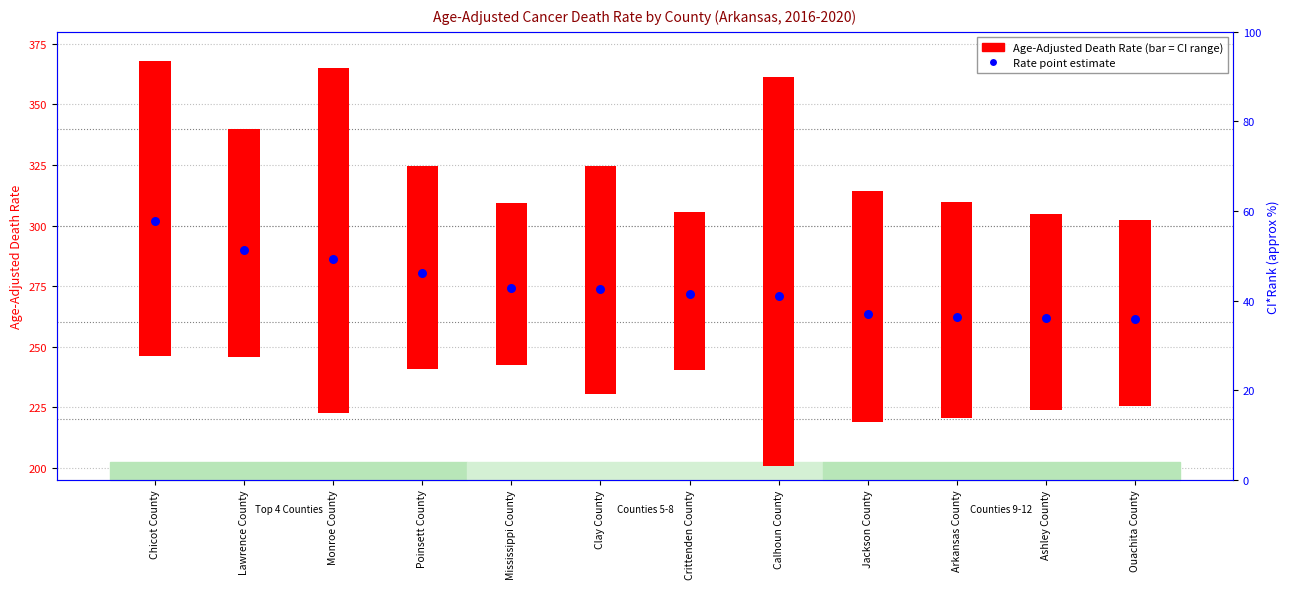

What is the change in value from Crittenden County to Ouachita County?

-10.2